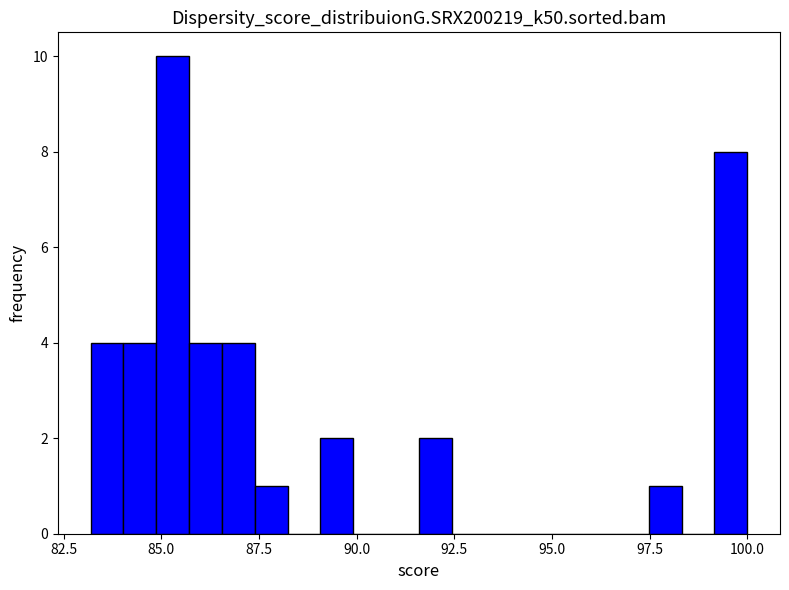

Around what value on the x-axis is the tallest bar? Give the approximate position of its centre, as read against the axis.

85.5